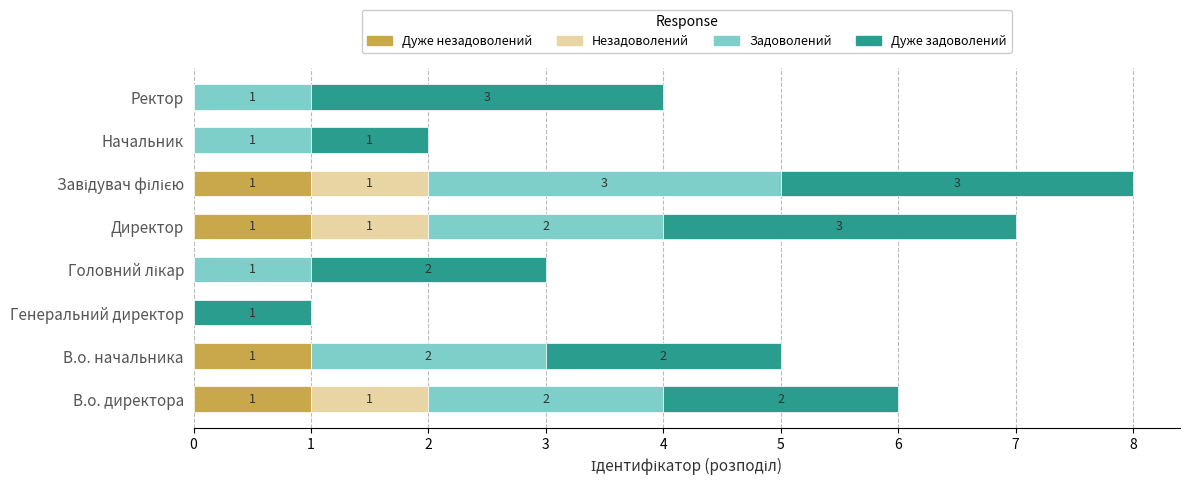

What is the total value across all series at Ректор?

4